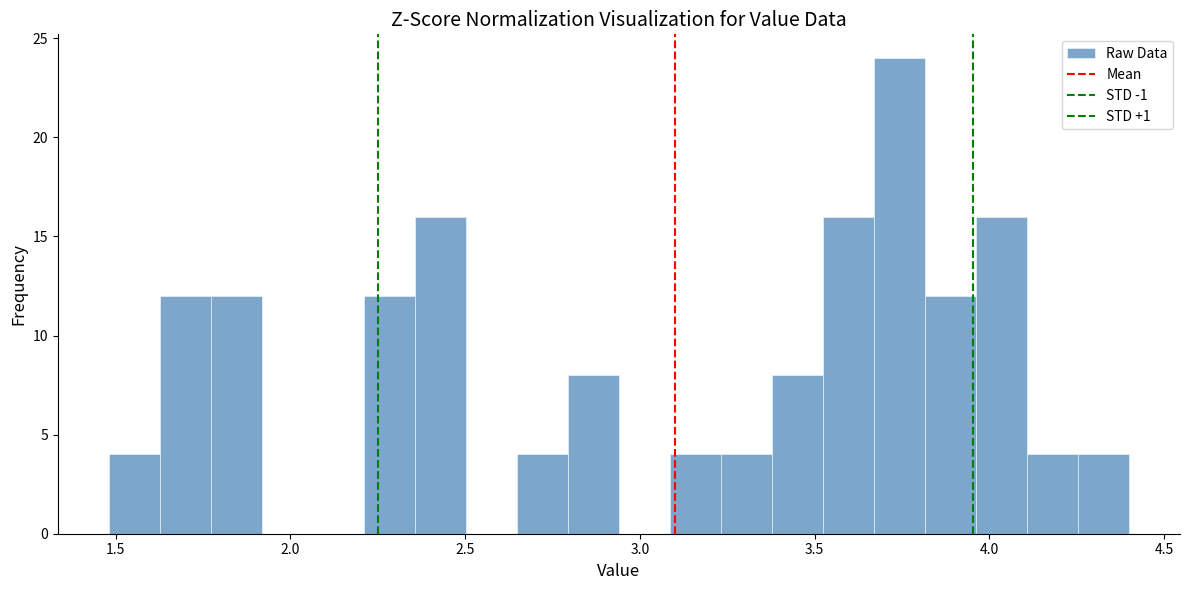

Around what value on the x-axis is the tallest bar? Give the approximate position of its centre, as read against the axis.

3.75